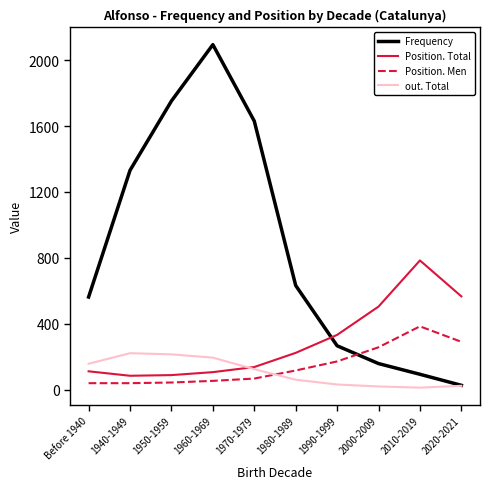

What are all the series names shown in the legend?

Frequency, Position. Total, Position. Men, out. Total